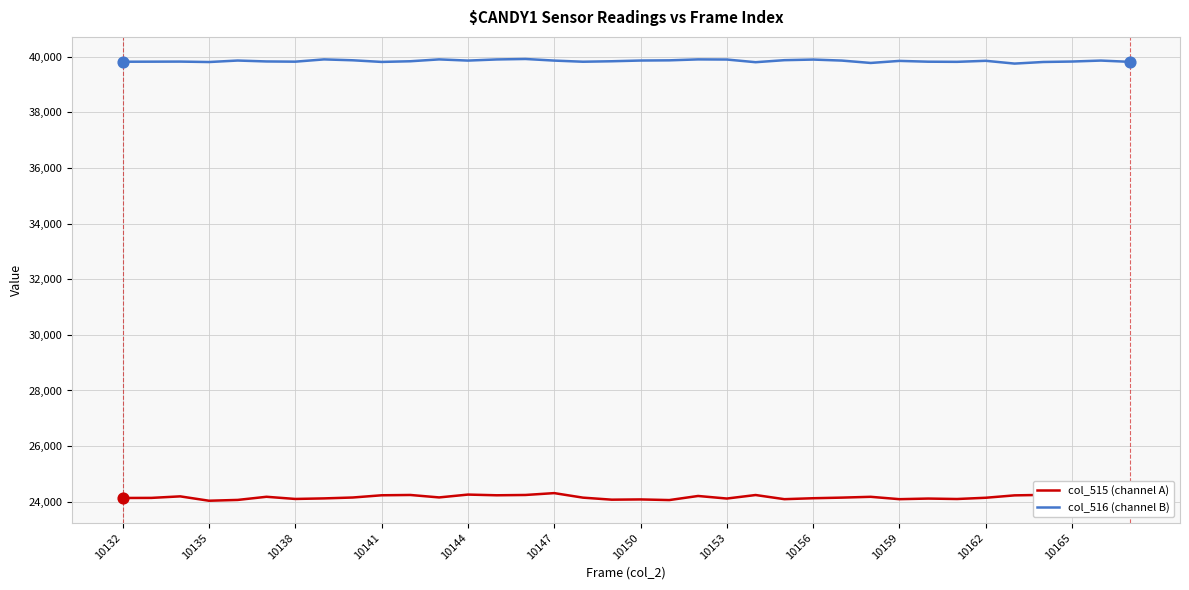

Which series has the widest spread of values?

col_515 (channel A)